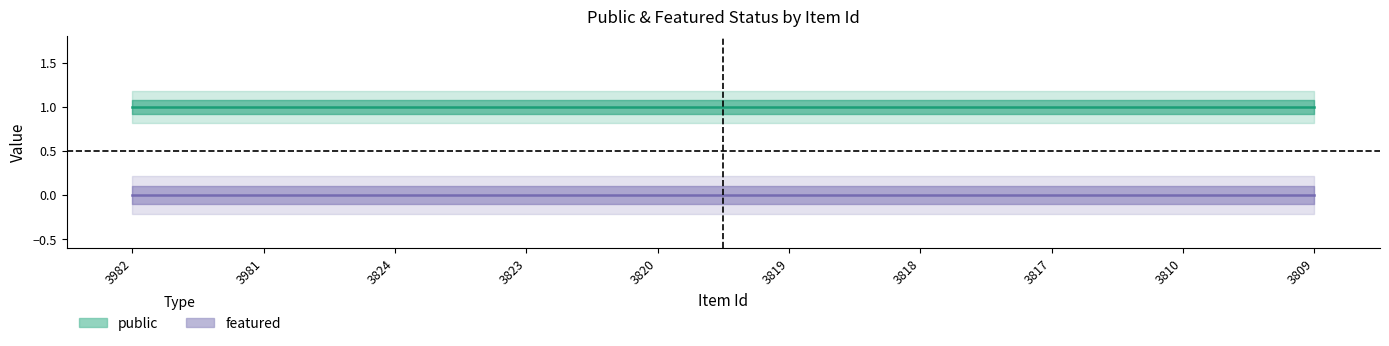

Rank the categories by featured value from lowest to highest.

3982, 3981, 3824, 3823, 3820, 3819, 3818, 3817, 3810, 3809